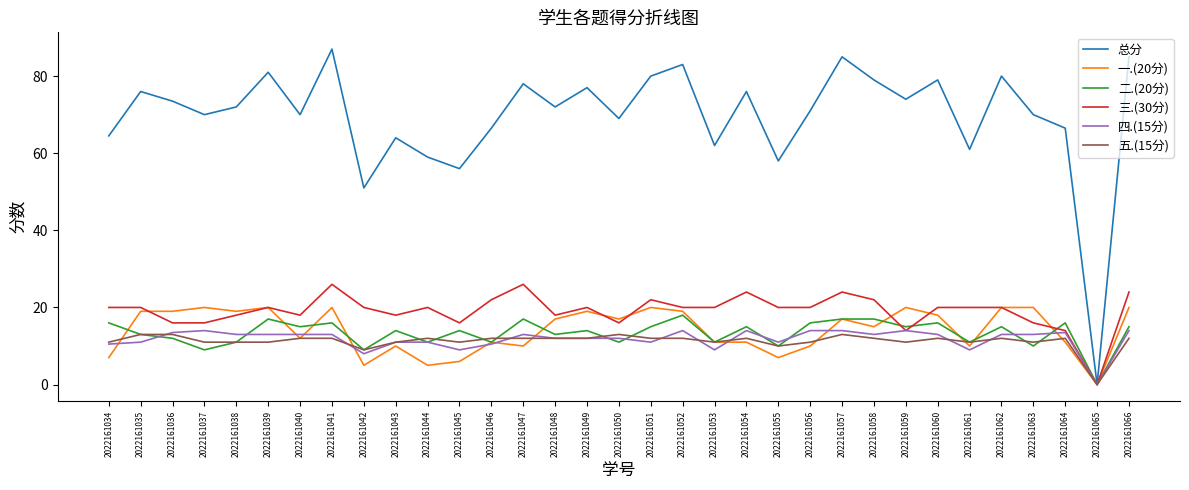

Rank the series by their maximum value, from highest to lowest.

总分, 三.(30分), 一.(20分), 二.(20分), 四.(15分), 五.(15分)